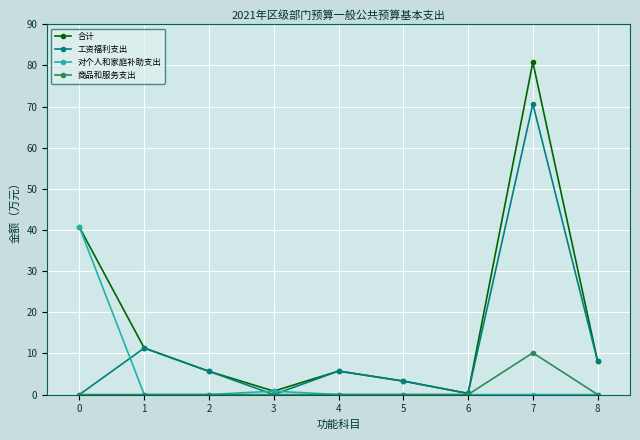

Which series changed the most between 0 and 1?

对个人和家庭补助支出